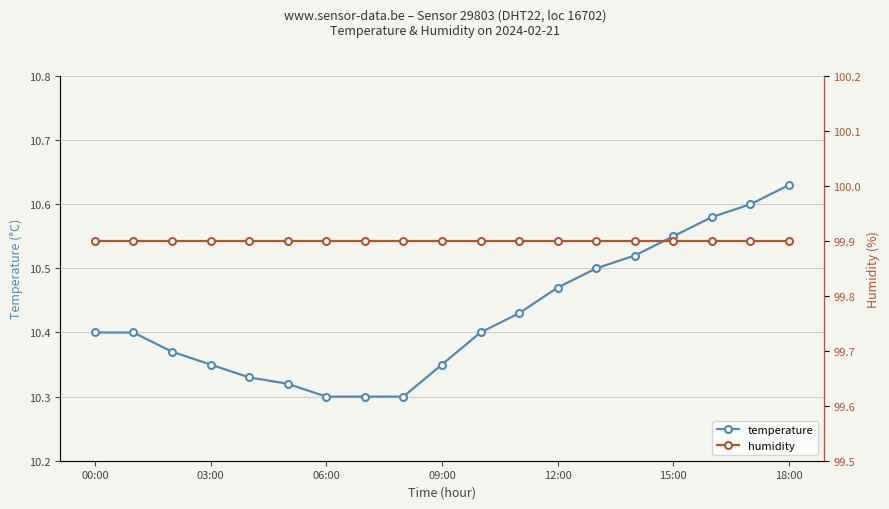

How many distinct data groups are displayed?

2